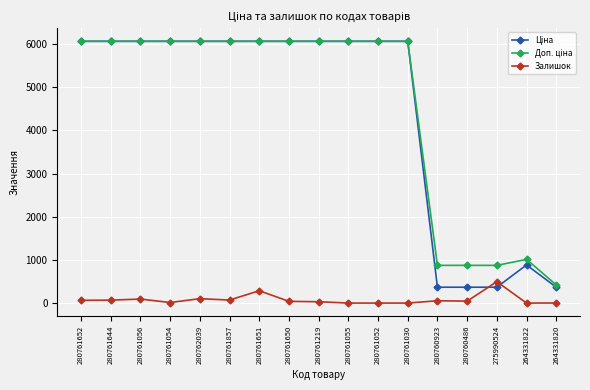

The Залишок series shows 102.0 at 280762039. True or false?

True